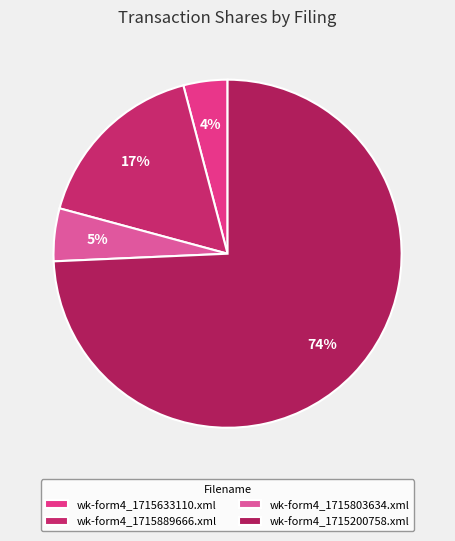

Rank the categories by value from lowest to highest.

wk-form4_1715633110.xml, wk-form4_1715803634.xml, wk-form4_1715889666.xml, wk-form4_1715200758.xml